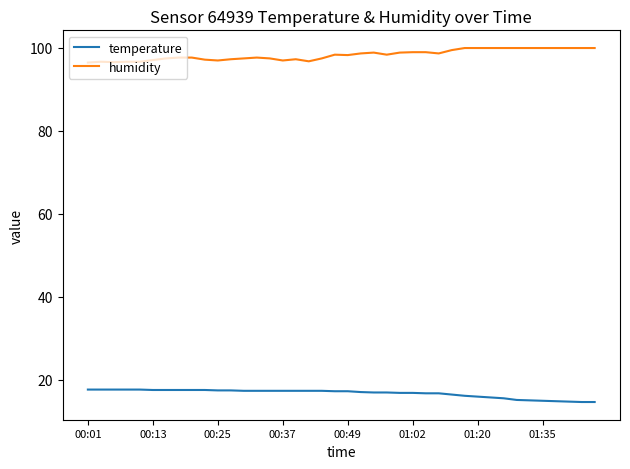

What is the difference between the maximum and minimum values in the humidity series?

3.5